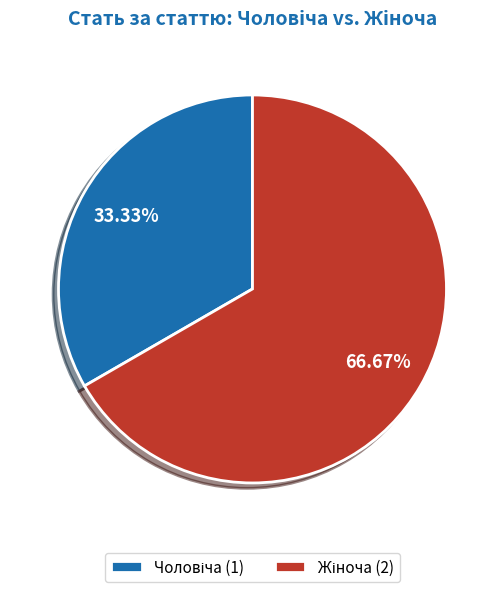

Count the number of slices in the pie.

2